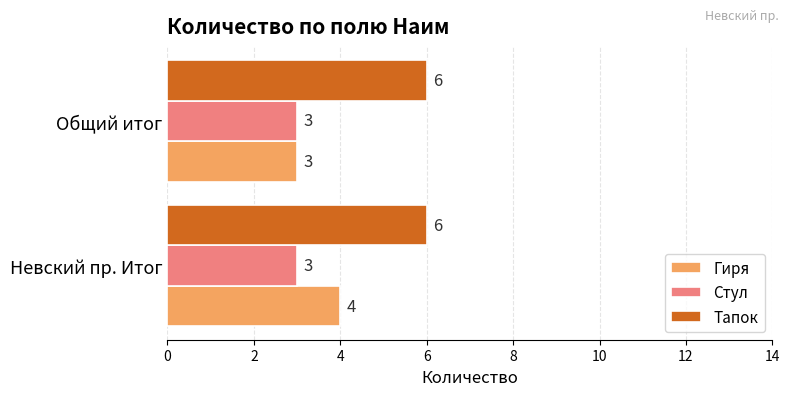

The Тапок series shows 6 at Общий итог. True or false?

True